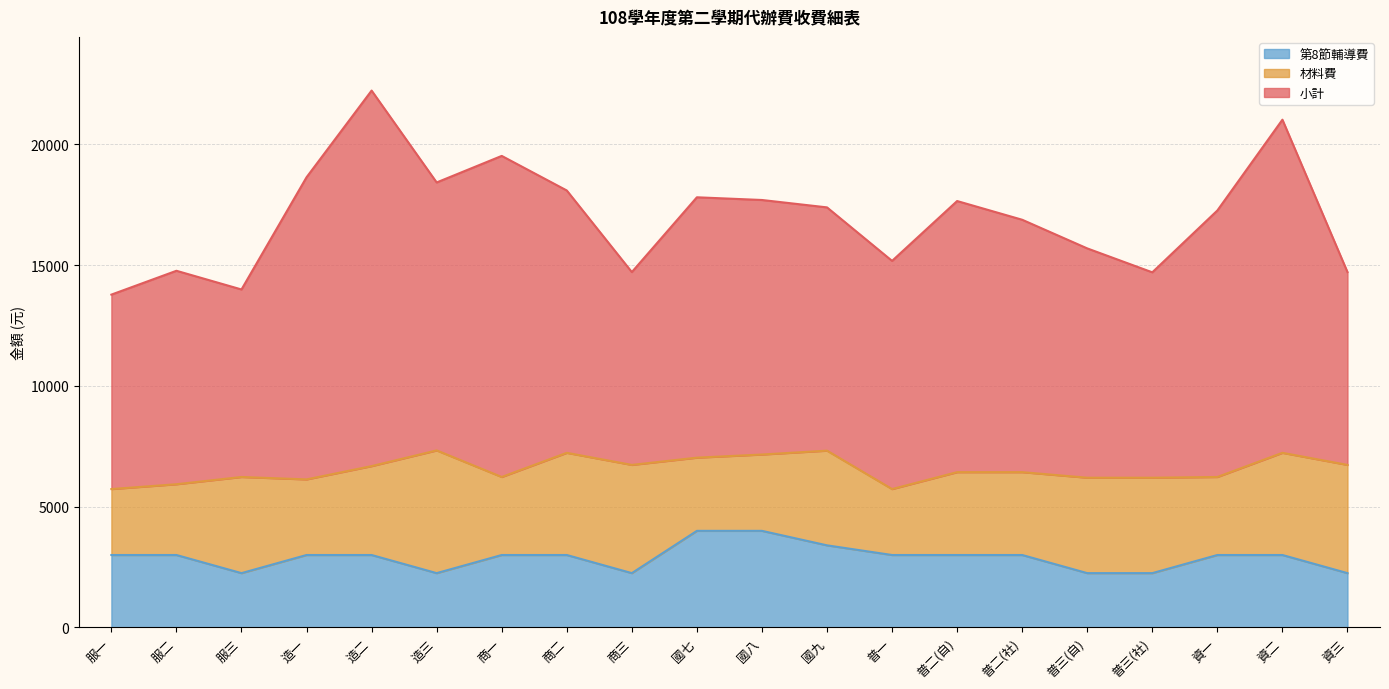

True or false: 材料費 and 小計 intersect in this chart.

False